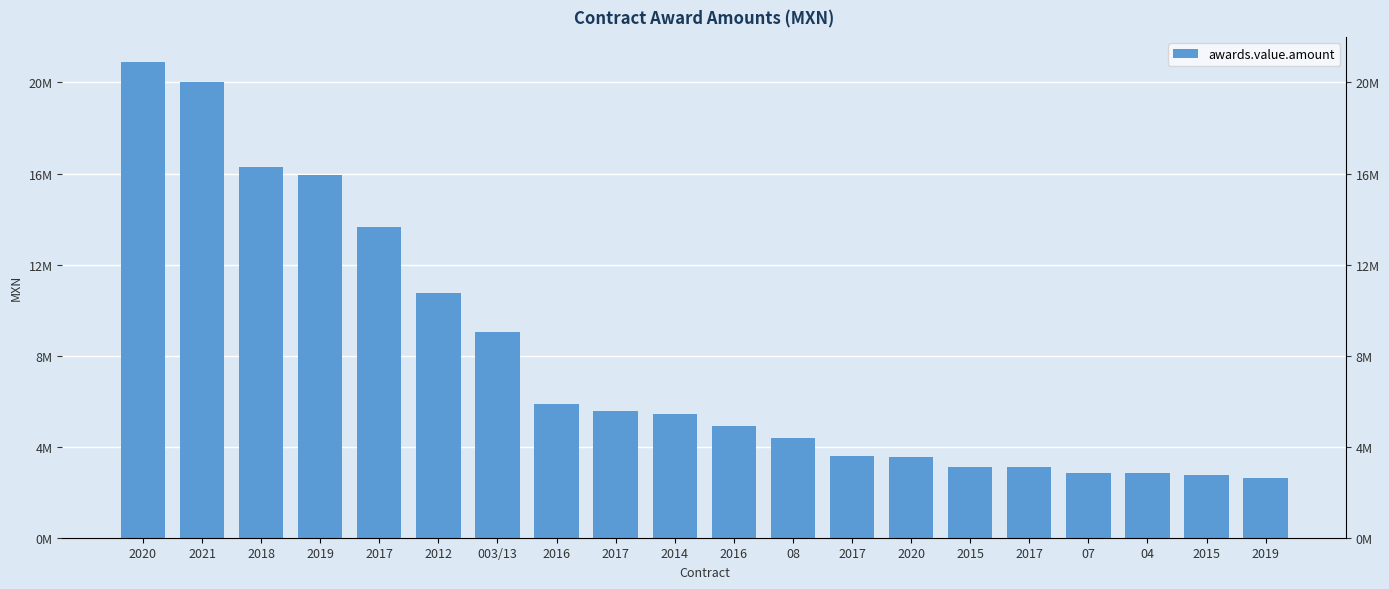

Reading right to left, transcribe all the data shown in this chart.

2614800.0	2750534.4	2843183.6	2859298.1	3096551.8	3118343.8	3554119.3	3594457.0	4362954.9	4900000.0	5445876.0	5560247.7	5860719.1	9053920.2	10767276.5	13658606.2	15942426.0	16300953.1	20022704.1	20905088.0